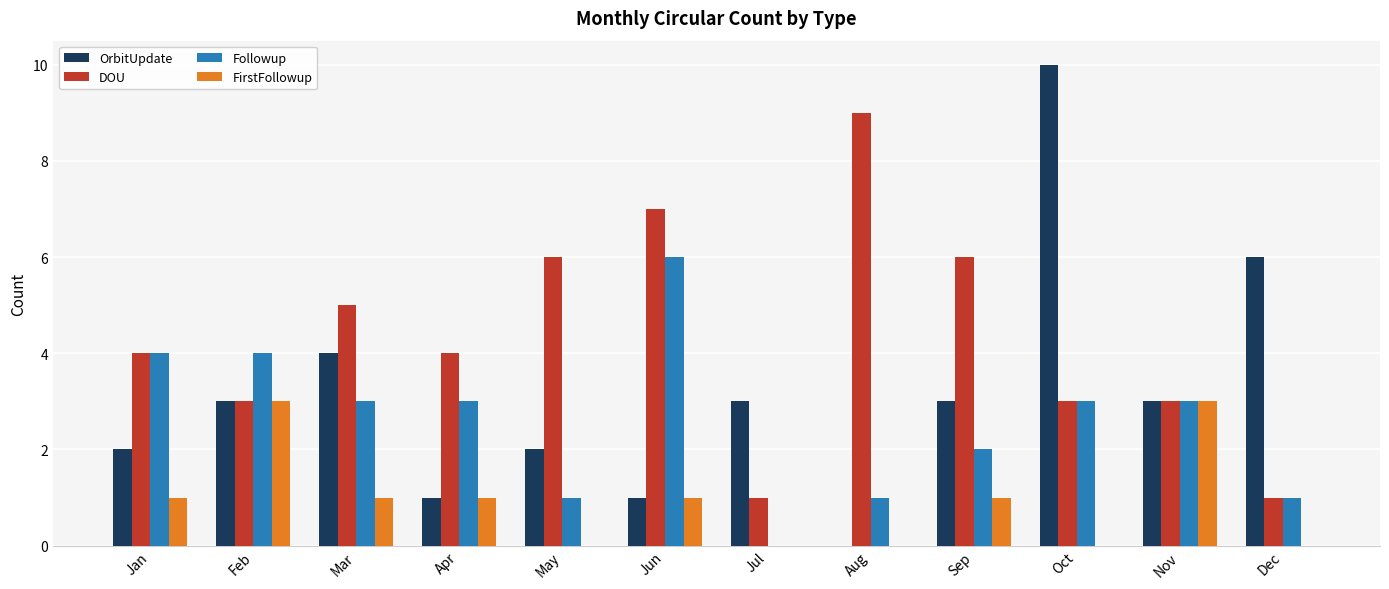

Reading left to right, what are all the values shown in this chart?

OrbitUpdate: Jan=2	Feb=3	Mar=4	Apr=1	May=2	Jun=1	Jul=3	Aug=0	Sep=3	Oct=10	Nov=3	Dec=6
DOU: Jan=4	Feb=3	Mar=5	Apr=4	May=6	Jun=7	Jul=1	Aug=9	Sep=6	Oct=3	Nov=3	Dec=1
Followup: Jan=4	Feb=4	Mar=3	Apr=3	May=1	Jun=6	Jul=0	Aug=1	Sep=2	Oct=3	Nov=3	Dec=1
FirstFollowup: Jan=1	Feb=3	Mar=1	Apr=1	May=0	Jun=1	Jul=0	Aug=0	Sep=1	Oct=0	Nov=3	Dec=0